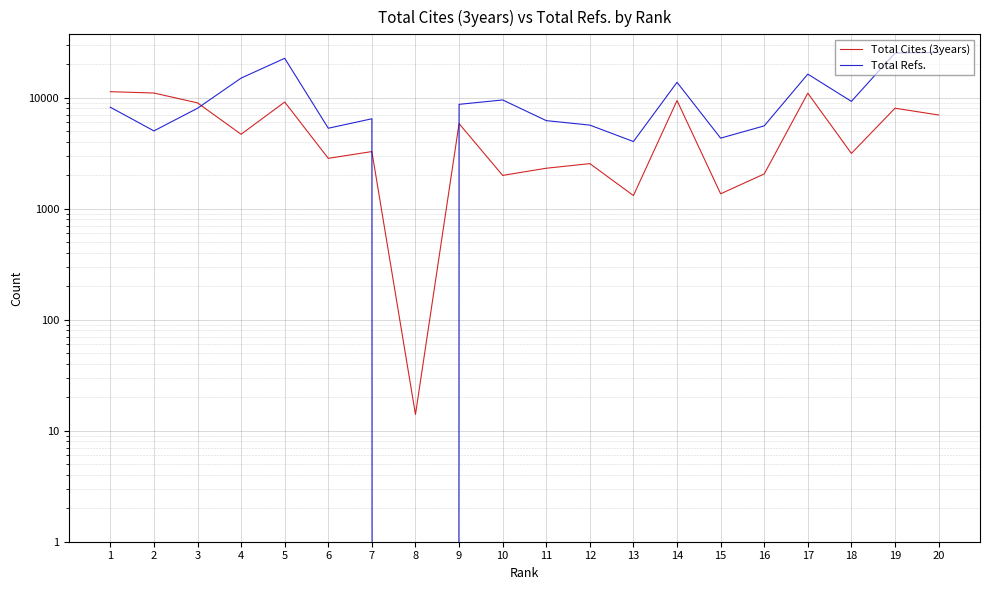

What is the difference between the highest and lowest values at 8?

14